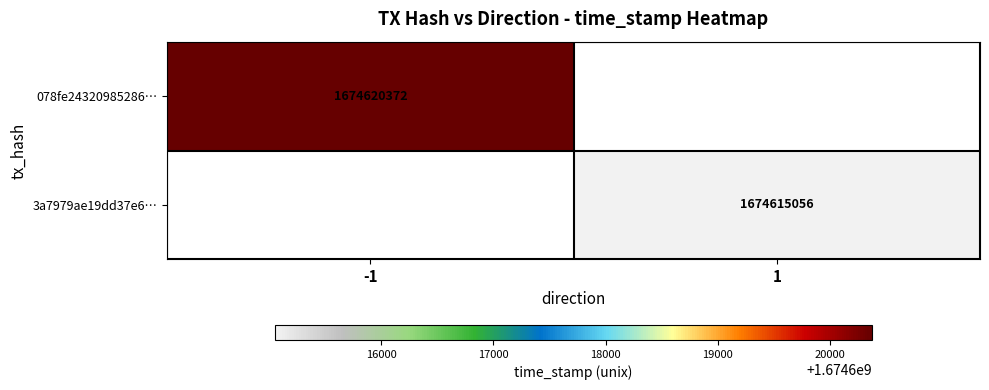

Is it true that 3a7979ae19dd37e6… equals 1674615056 at 1?

True